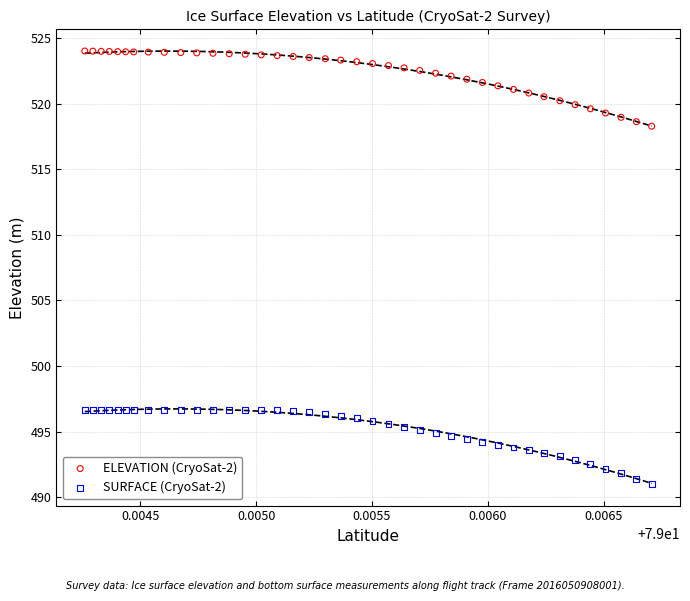

Which series reaches the maximum Y coordinate?

ELEVATION (CryoSat-2)